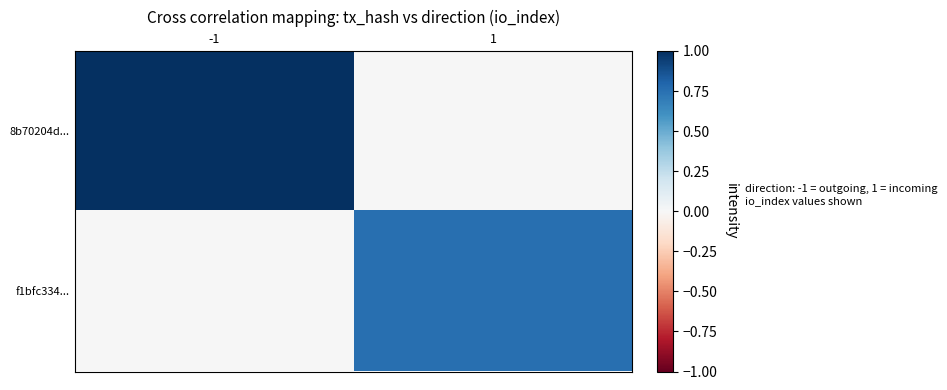

Which series has the largest range (max minus min)?

8b70204d...